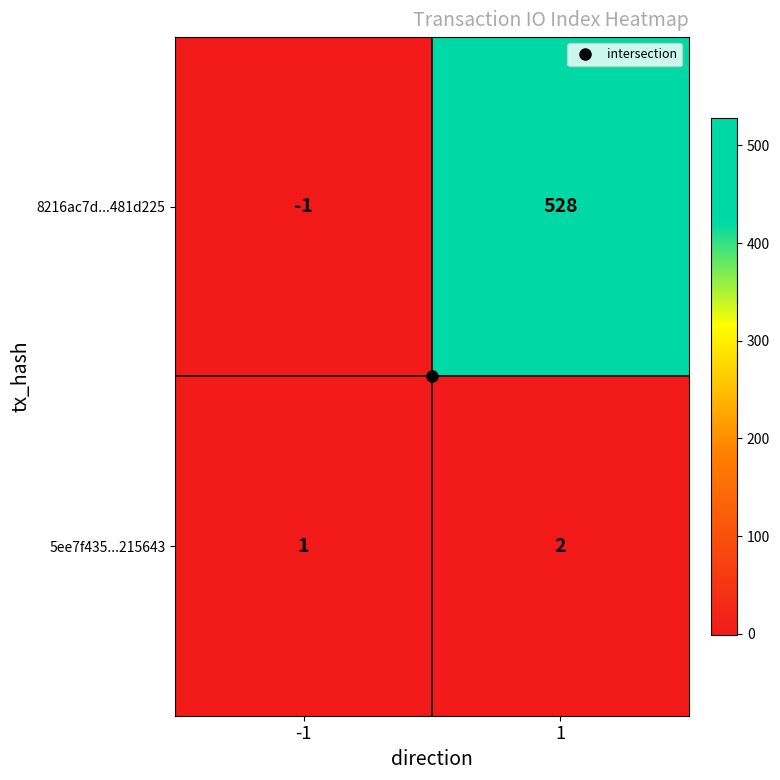

What is the greatest value displayed?

528